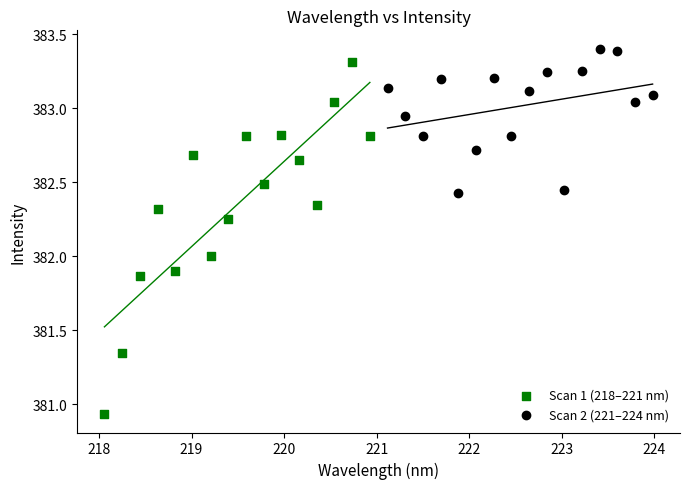

Which series contains the highest Y value?

Scan 2 (221–224 nm)